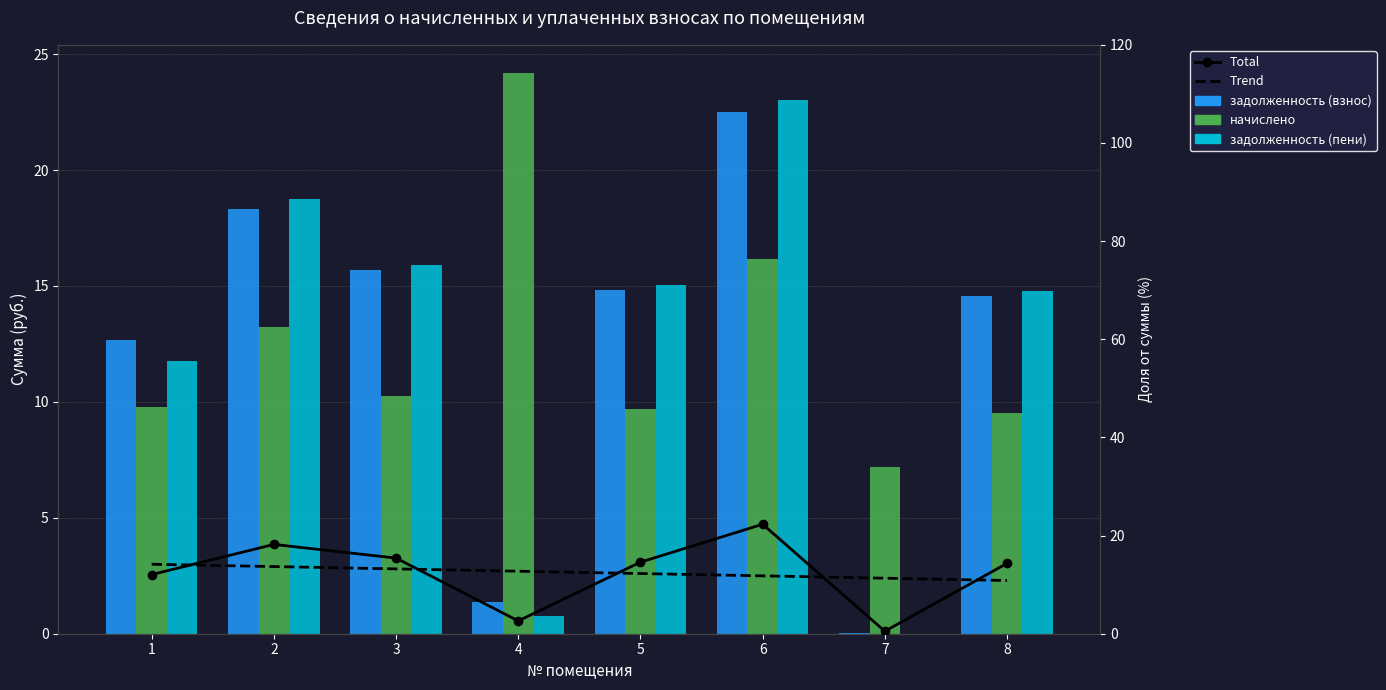

At which category does the chart reach its peak across all series?

4